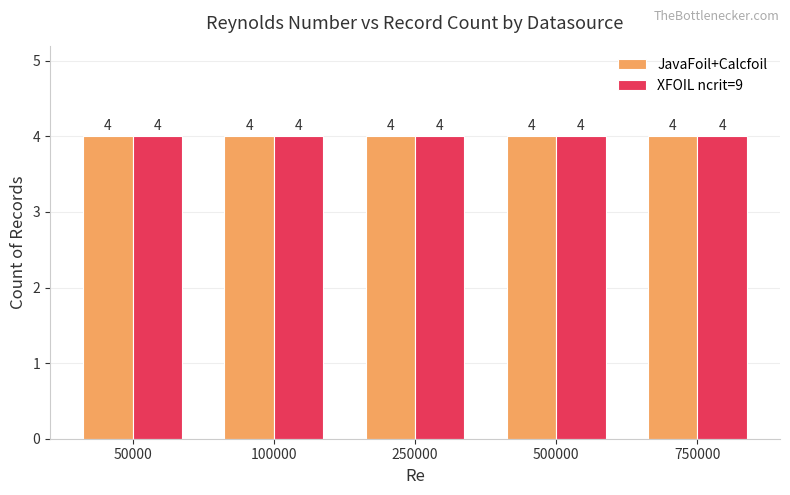

True or false: XFOIL ncrit=9 has a value of 6 at 500000.

False